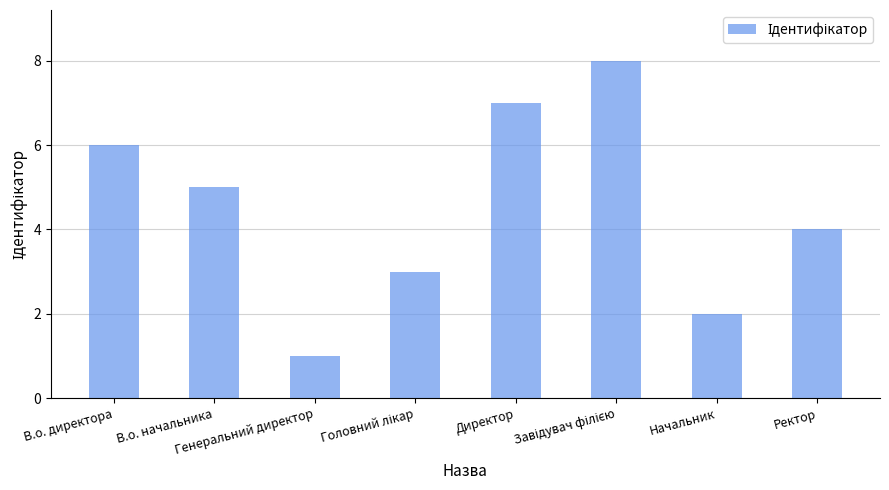

What is the value of the 5th bar from the left?

7